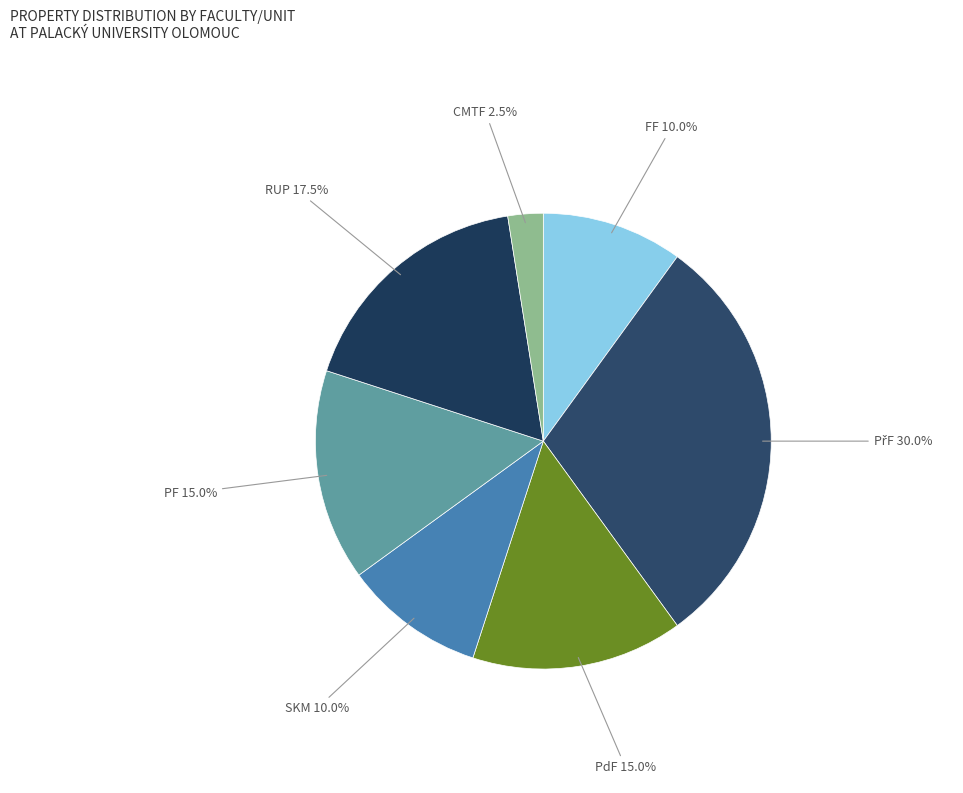

Count the number of slices in the pie.

7